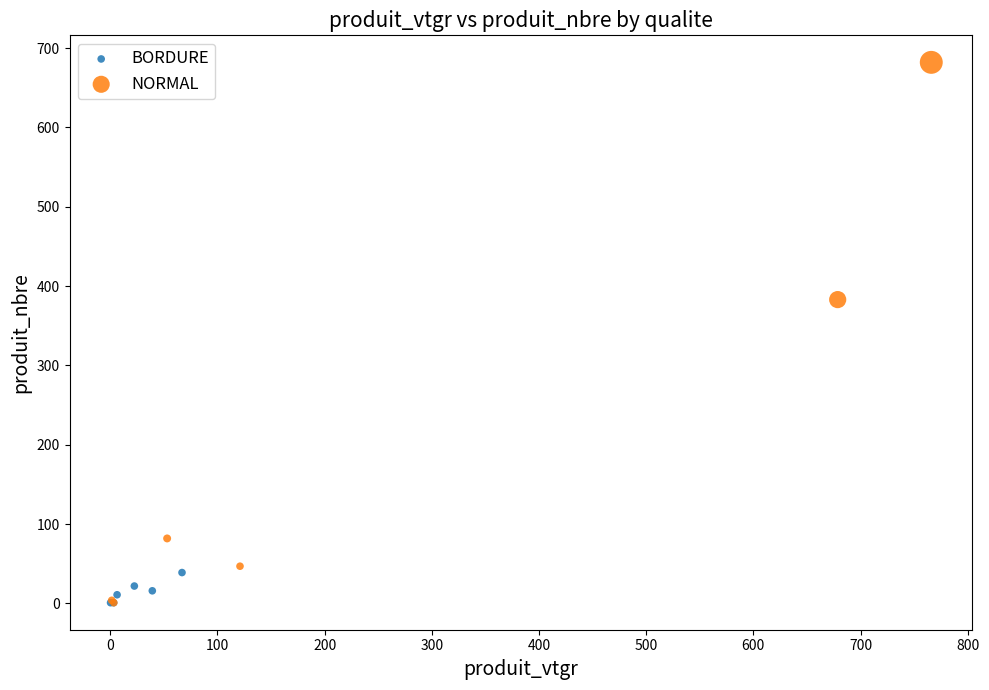

Which series has the widest spread of Y values?

NORMAL